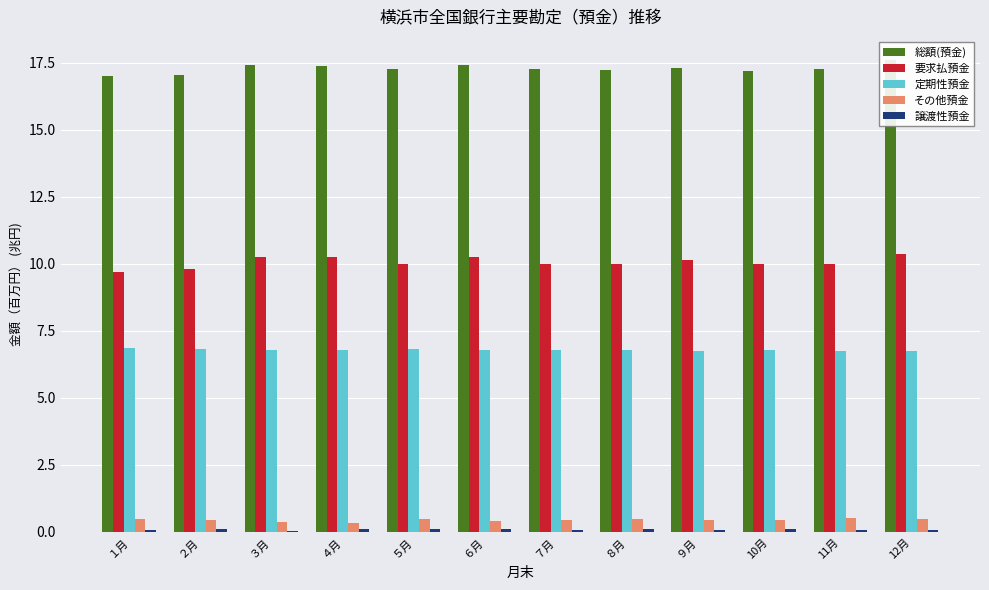

The value of 譲渡性預金 at ９月 is 0.1. True or false?

True